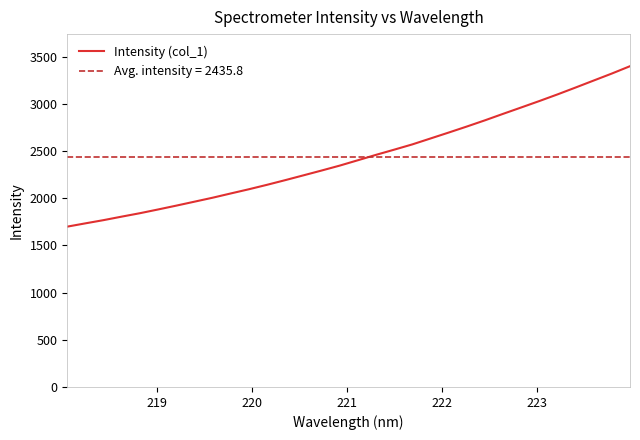

What is the lowest value of the Intensity (col_1) series?

1698.5